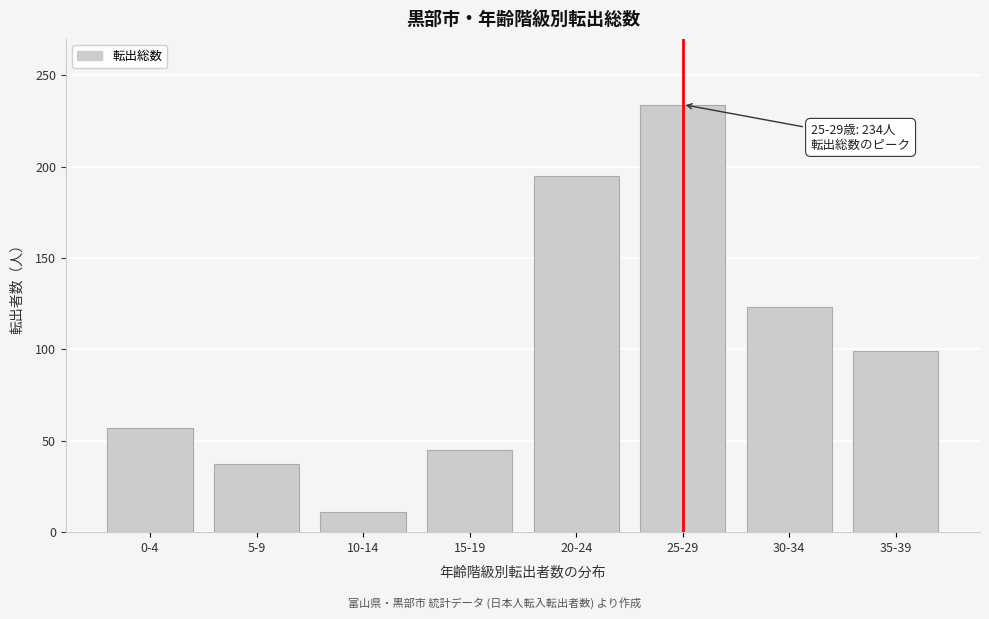

Reading right to left, what are all the values shown in this chart?

35-39=99	30-34=123	25-29=234	20-24=195	15-19=45	10-14=11	5-9=37	0-4=57